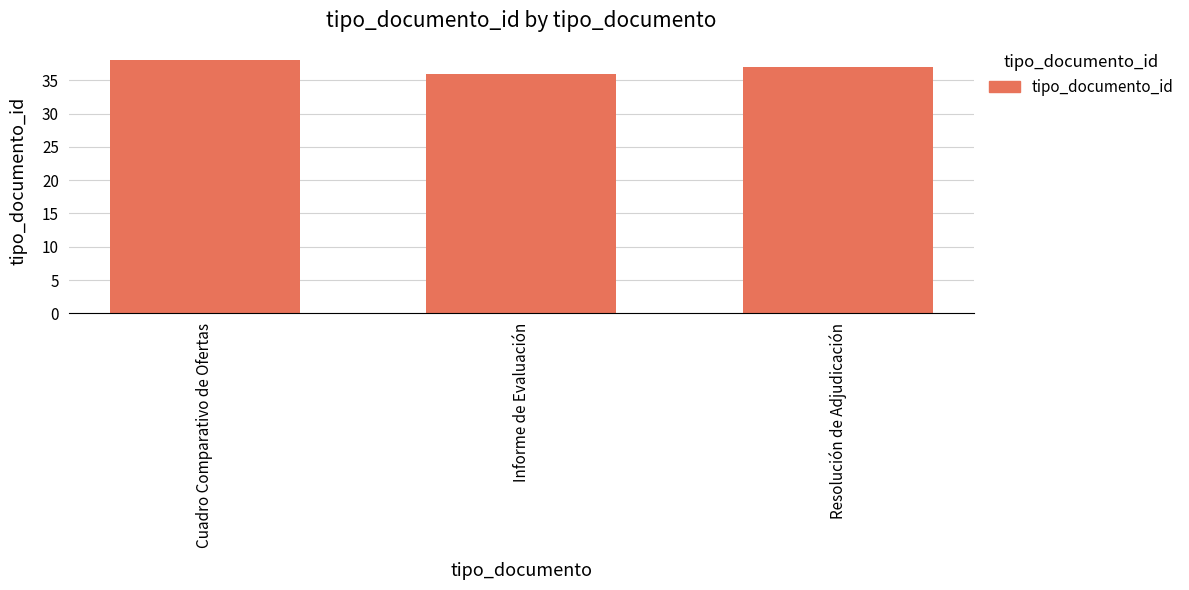

Where does the data first go above 37?

Cuadro Comparativo de Ofertas